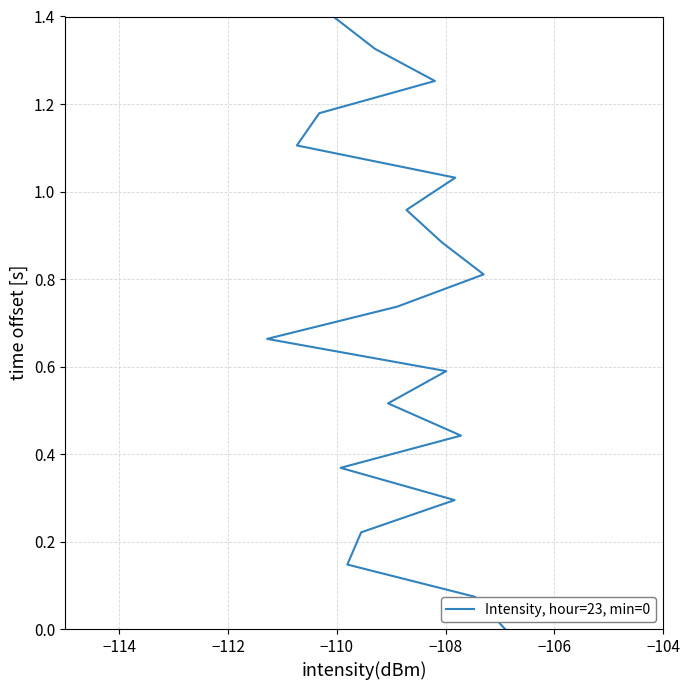

What is the value of the 3rd point from the left?

0.1